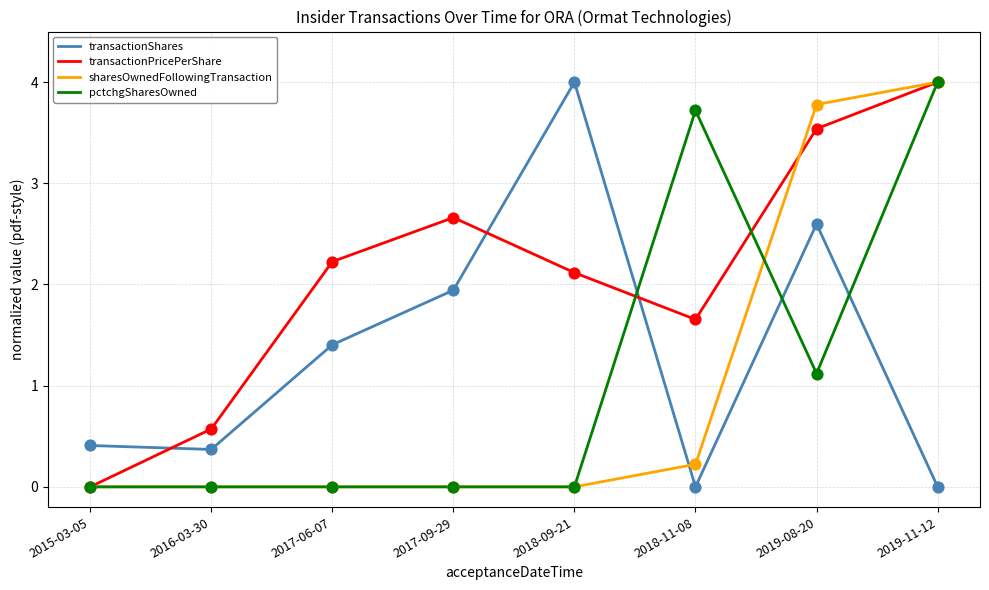

At how many categories does at least one series exceed 2?

6